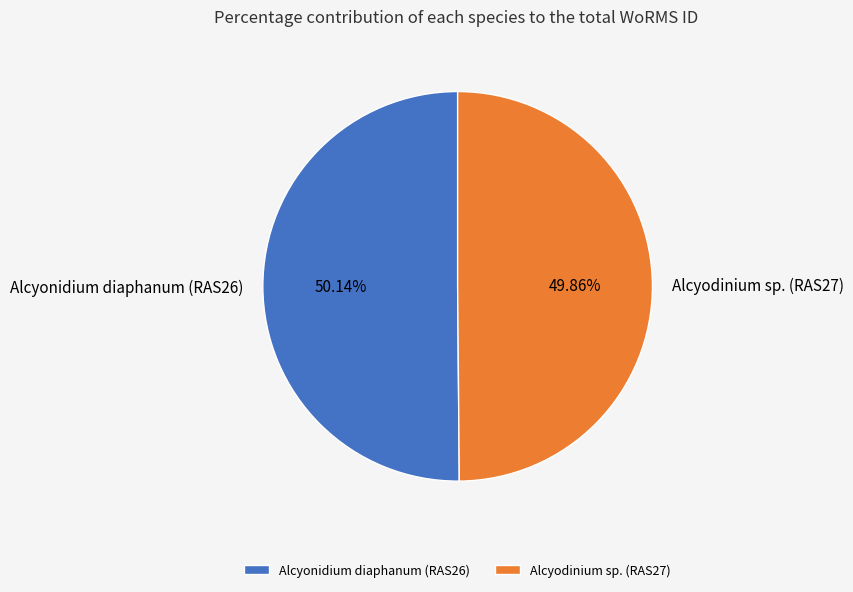

What is the ratio of the value at Alcyonidium diaphanum (RAS26) to the value at Alcyodinium sp. (RAS27)?

1.0